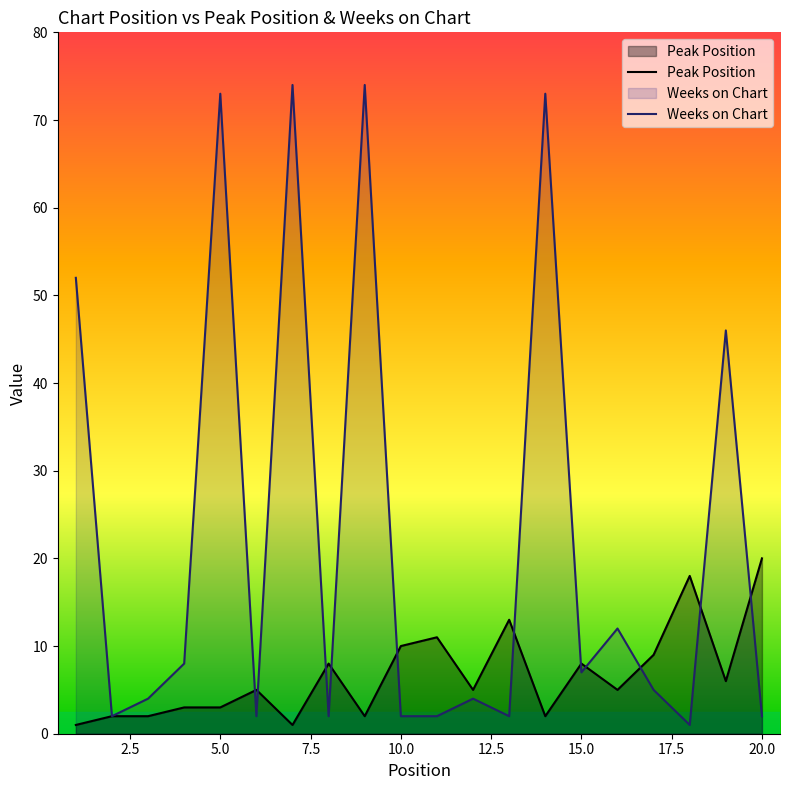

Which series has the widest spread of values?

Weeks on Chart